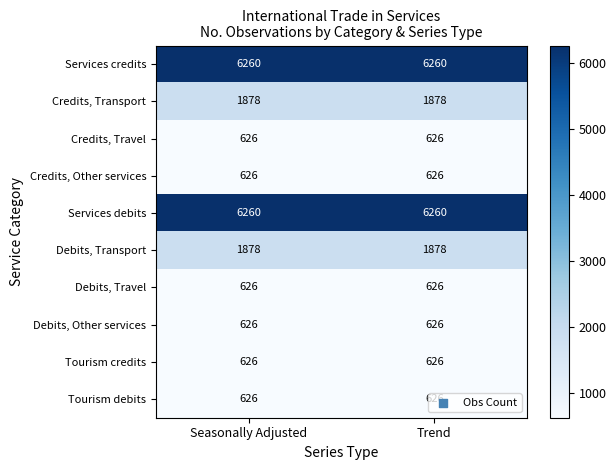

What value does the Services debits series have at Trend?

6260